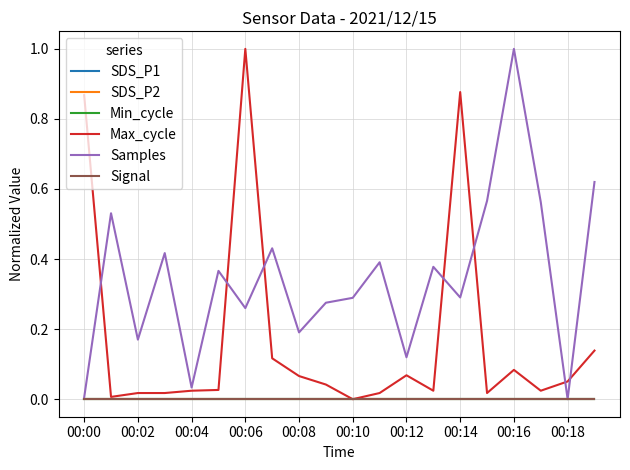

Does the chart have visible grid lines?

Yes